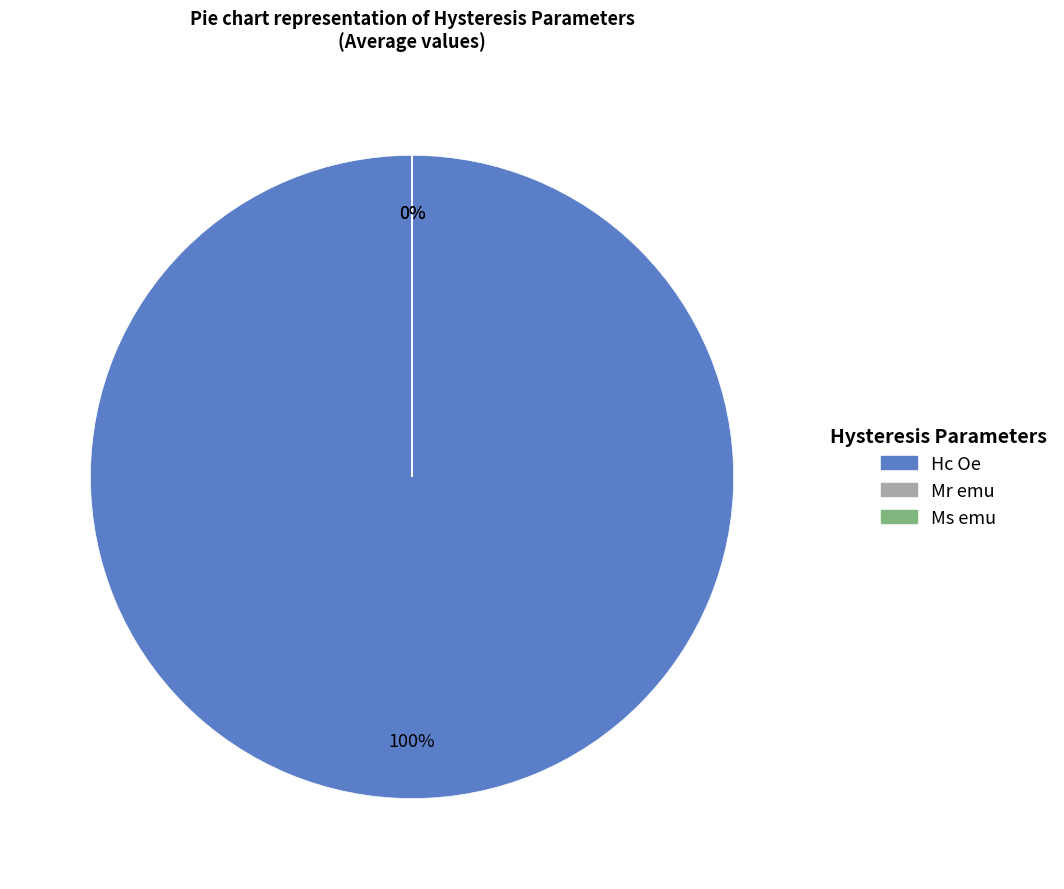

Is there any slice that represents more than half of the pie?

Yes